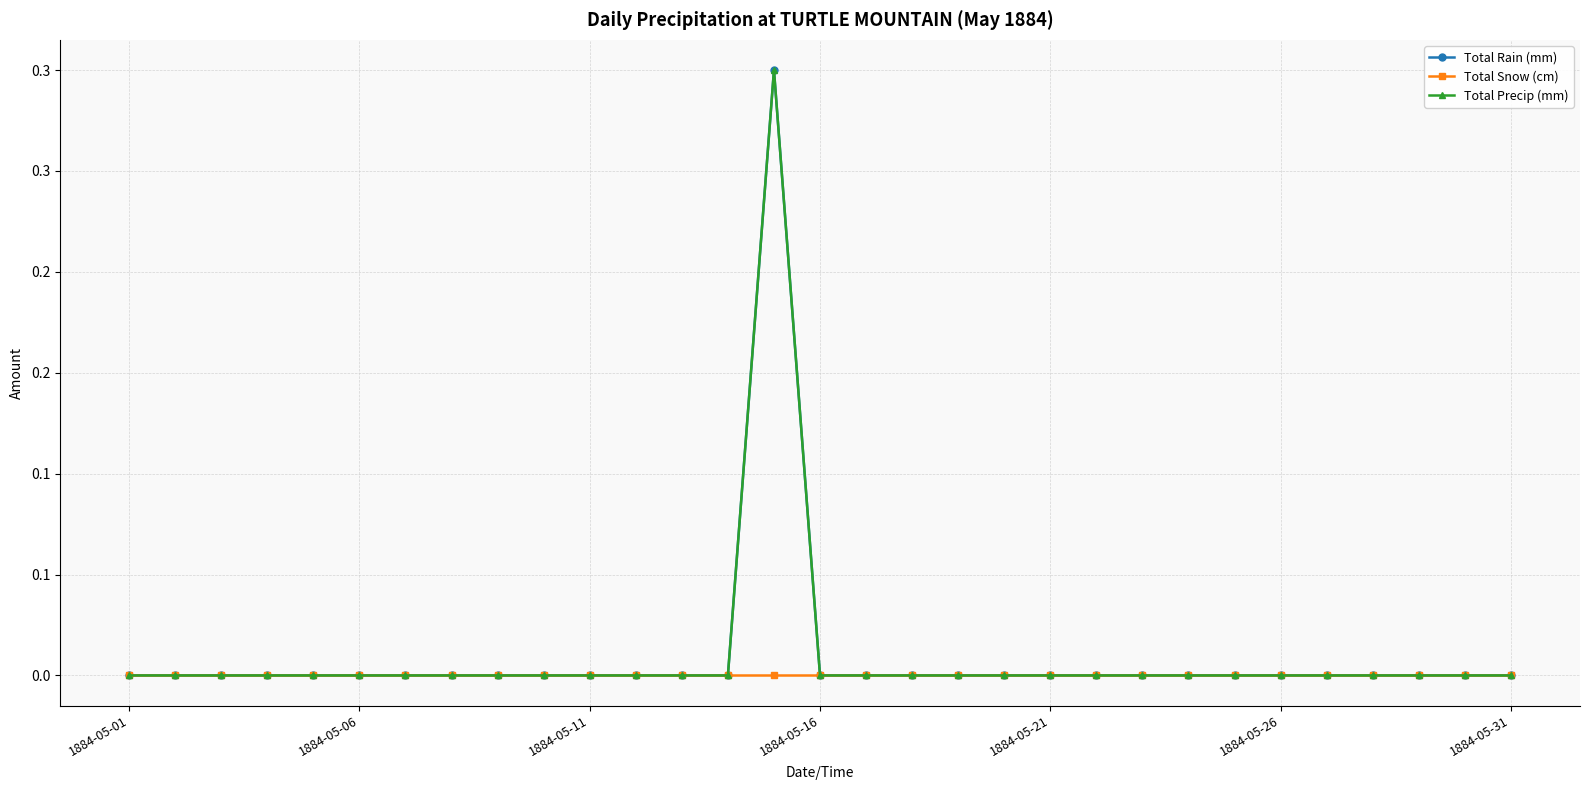

What is the sum of all Total Precip (mm) values?

0.3